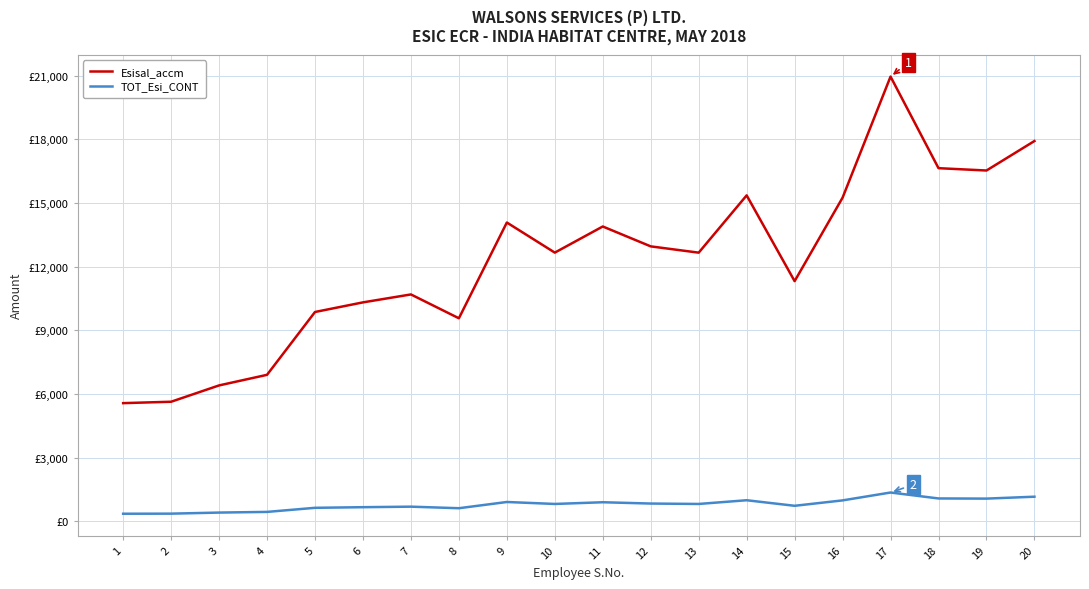

What is the value of the Esisal_accm point at the 11th from the left?

13895.0